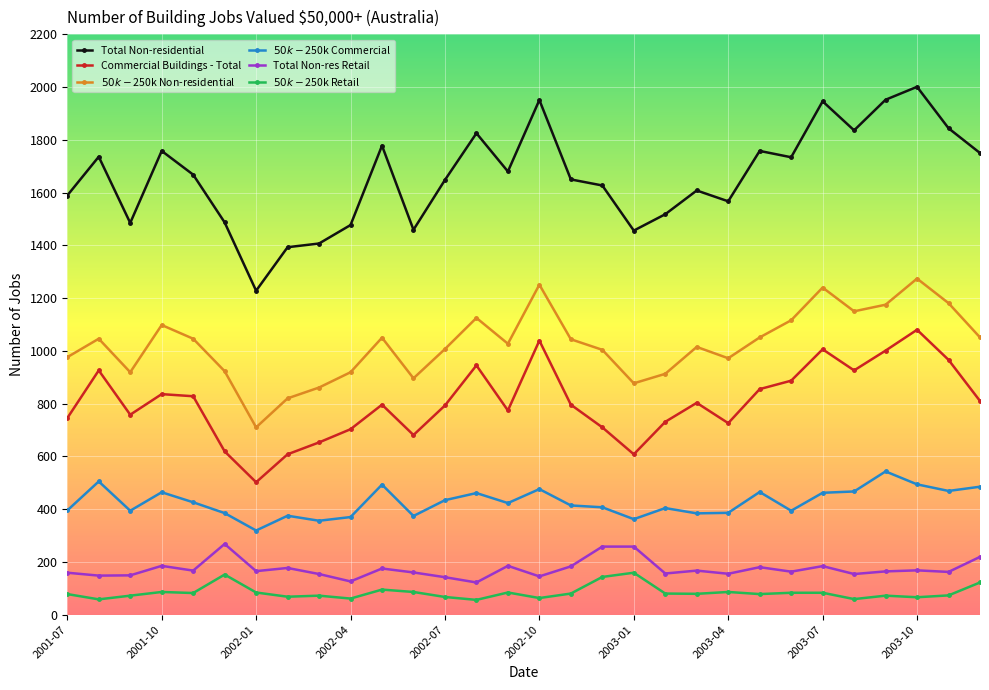

What is the maximum value shown in the chart?

2001